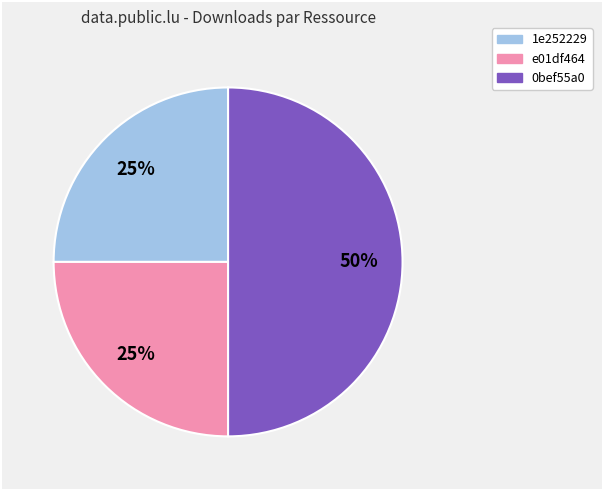

To the nearest percent, what is the difference between the largest and smallest slice percentages?

25%